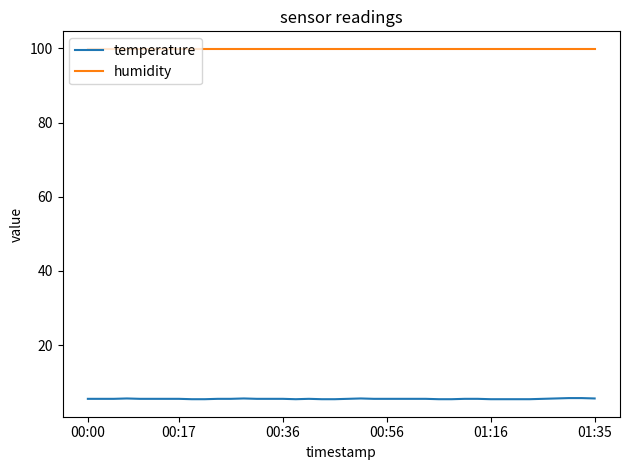

List the series in order of their peak value, lowest first.

temperature, humidity